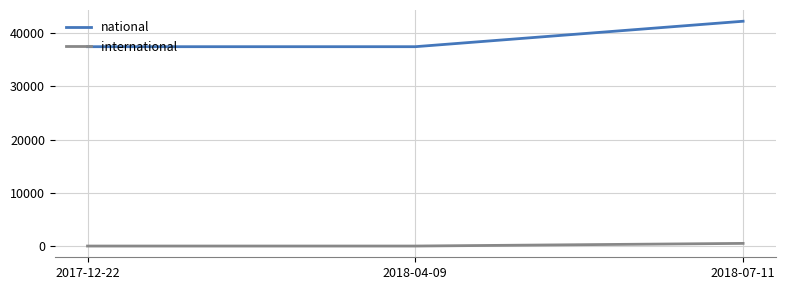

Reading left to right, what are all the values shown in this chart?

national: 2017-12-22=37468	2018-04-09=37468	2018-07-11=42252
international: 2017-12-22=0	2018-04-09=0	2018-07-11=497